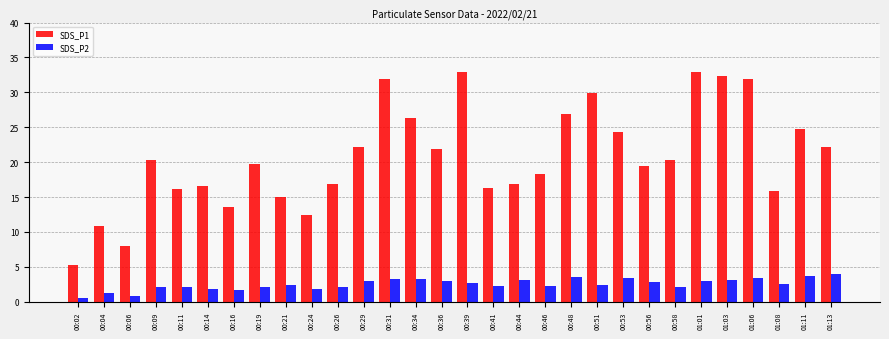

Rank the series at 00:44 from highest to lowest value.

SDS_P1, SDS_P2